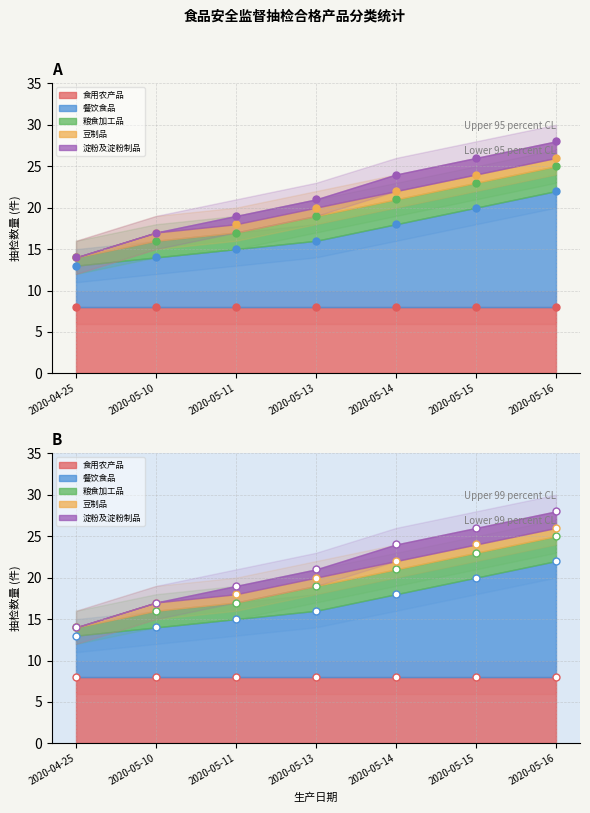

Which series has the largest total across all categories?

餐饮食品